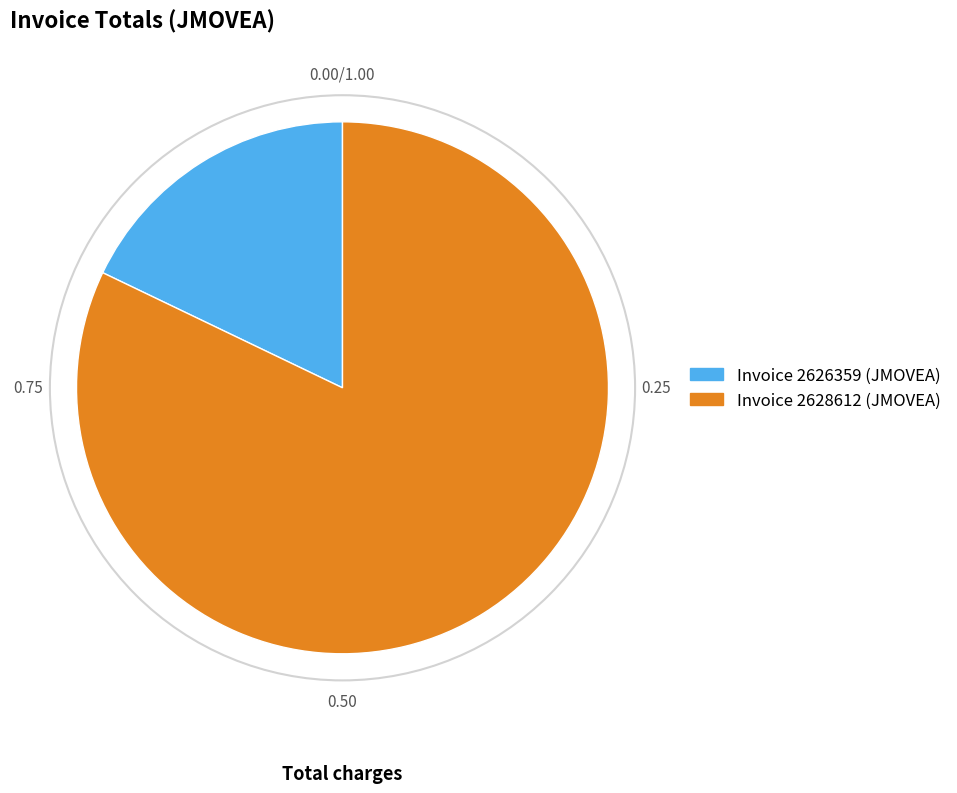

True or false: Invoice 2626359 (JMOVEA) accounts for 18% of the total.

True